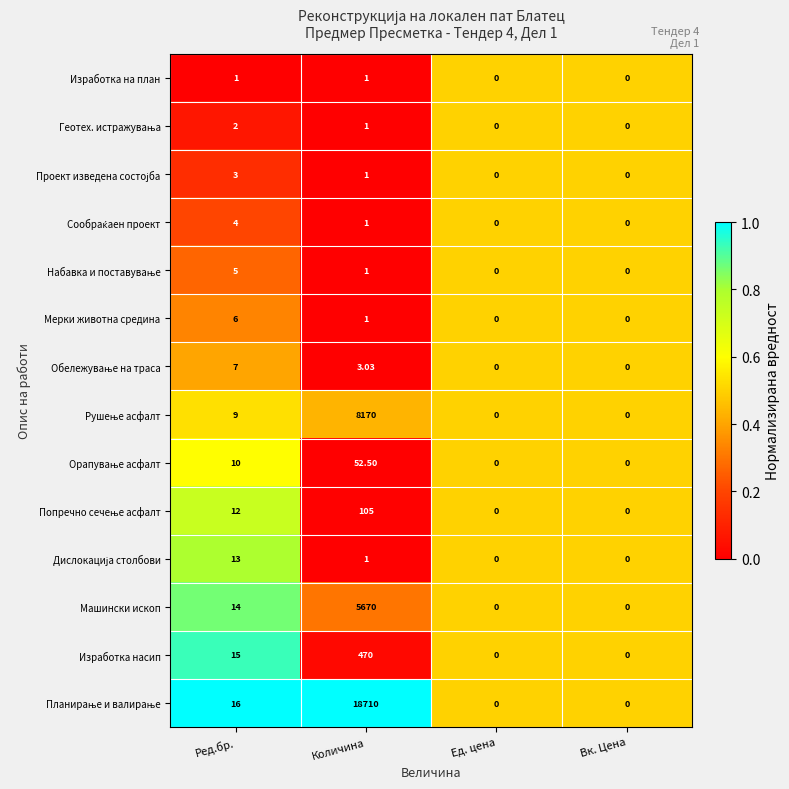

Which label corresponds to the largest value in the chart?

Количина